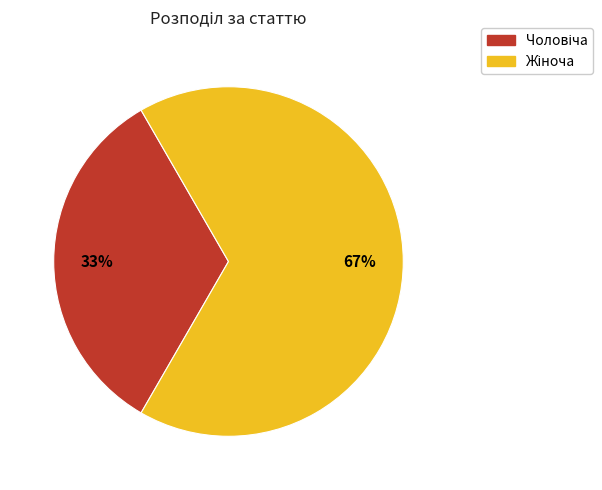

To the nearest percent, what is the average slice percentage?

50%